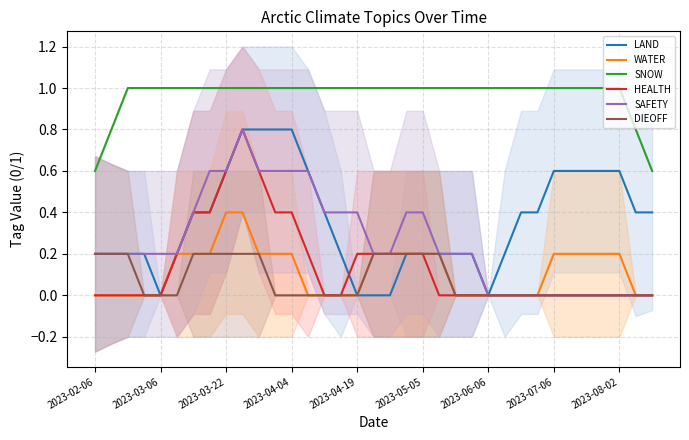

True or false: SAFETY has a value of 0.2 at 2023-05-05.

False